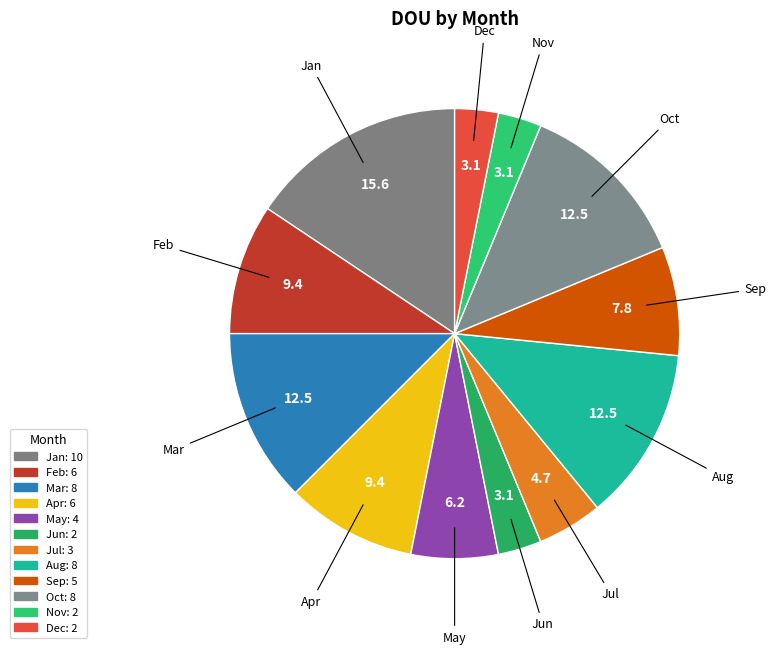

The Aug slice represents 12% of the pie. True or false?

True